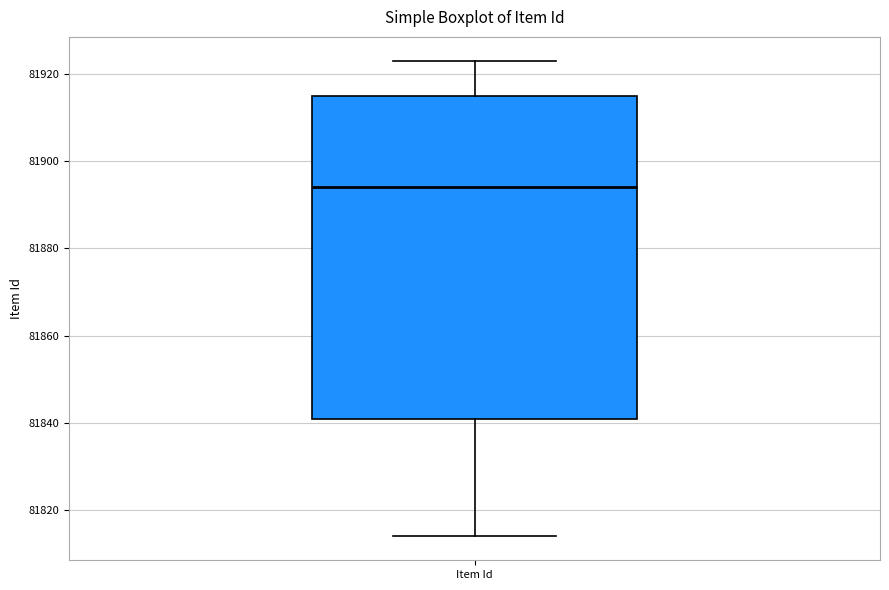

Transcribe this box plot: give where the median line is, the range the box spans, and where the two whiskers end, as read against the y-axis. The values are not printed on the chart, so give them approximately, as read against the axis.

median 81894, box 81842 to 81916, whiskers 81814 to 81924